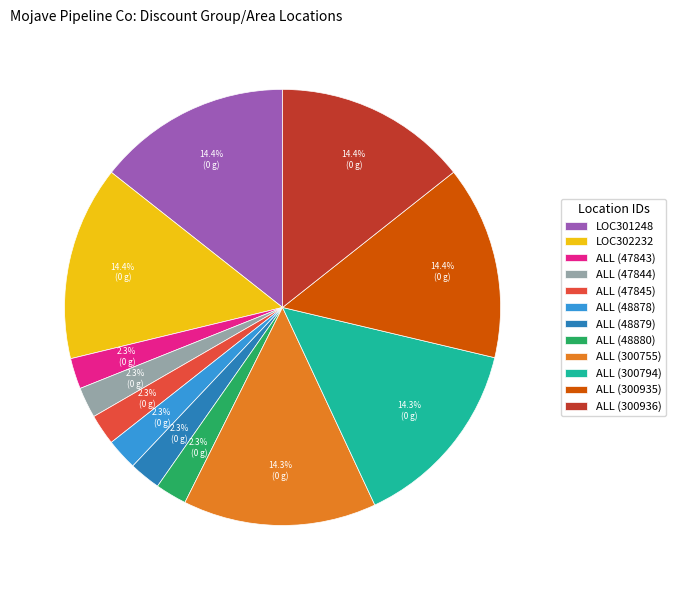

To the nearest percent, what is the combined percentage of ALL (47844) and ALL (48878)?

5%